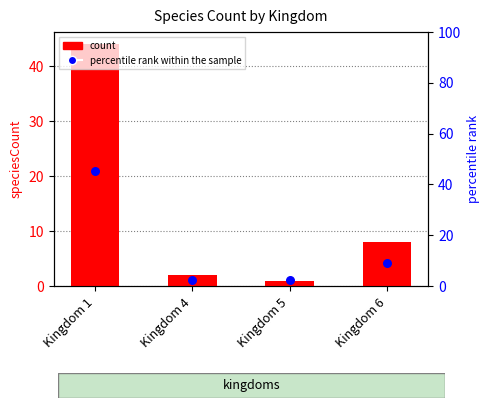

What is the total value across all series at Kingdom 4?

4.3